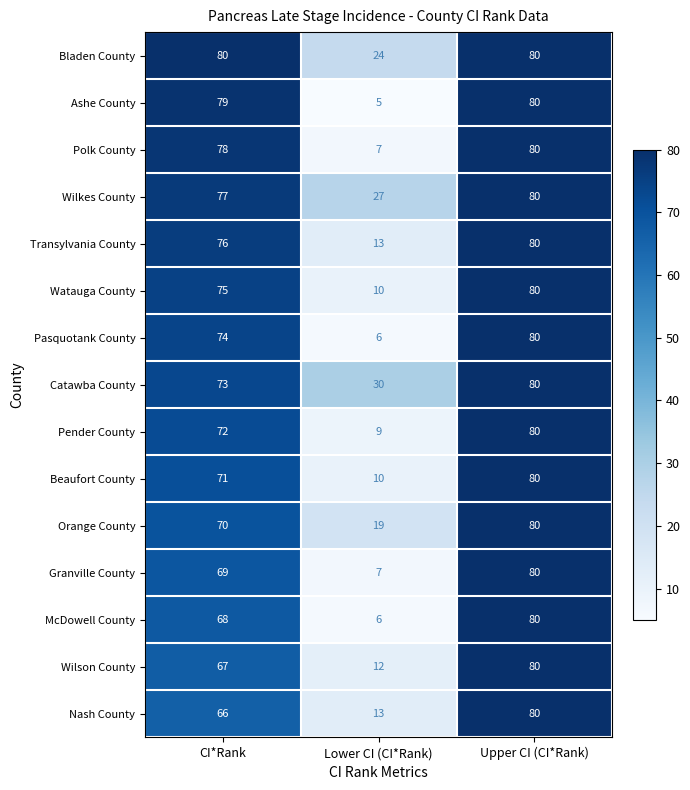

What is the average value of the Orange County series?

56